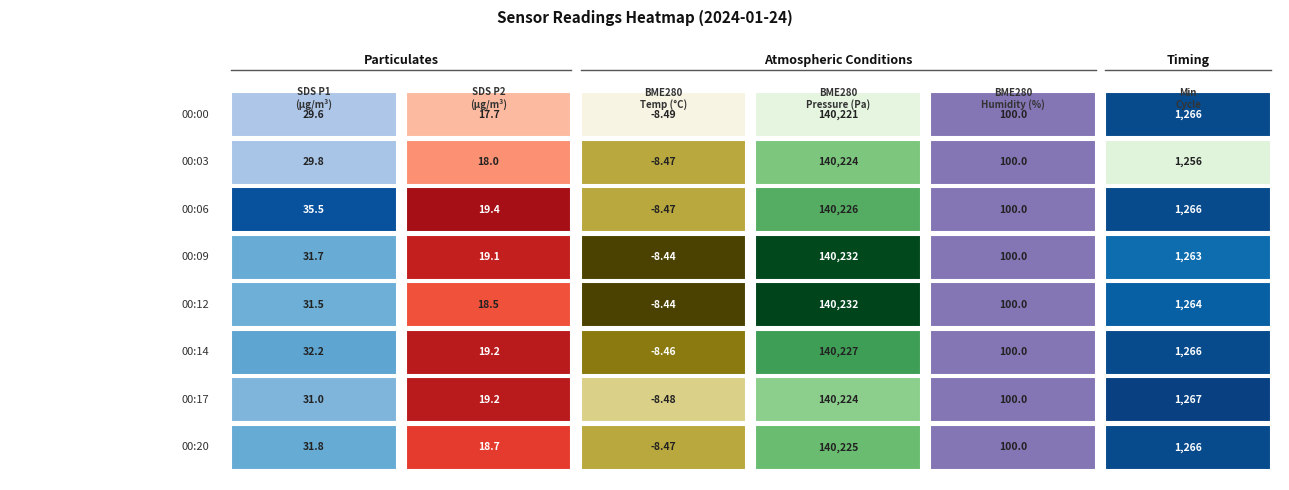

Where is SDS_P2 nearest to the value 19?

3